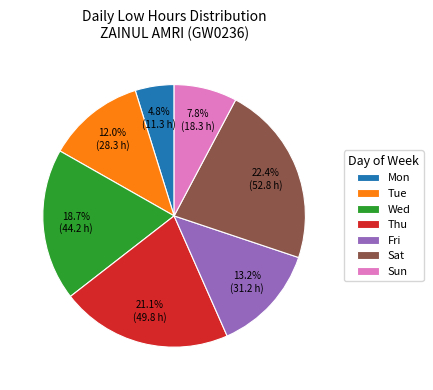

Count the number of slices in the pie.

7